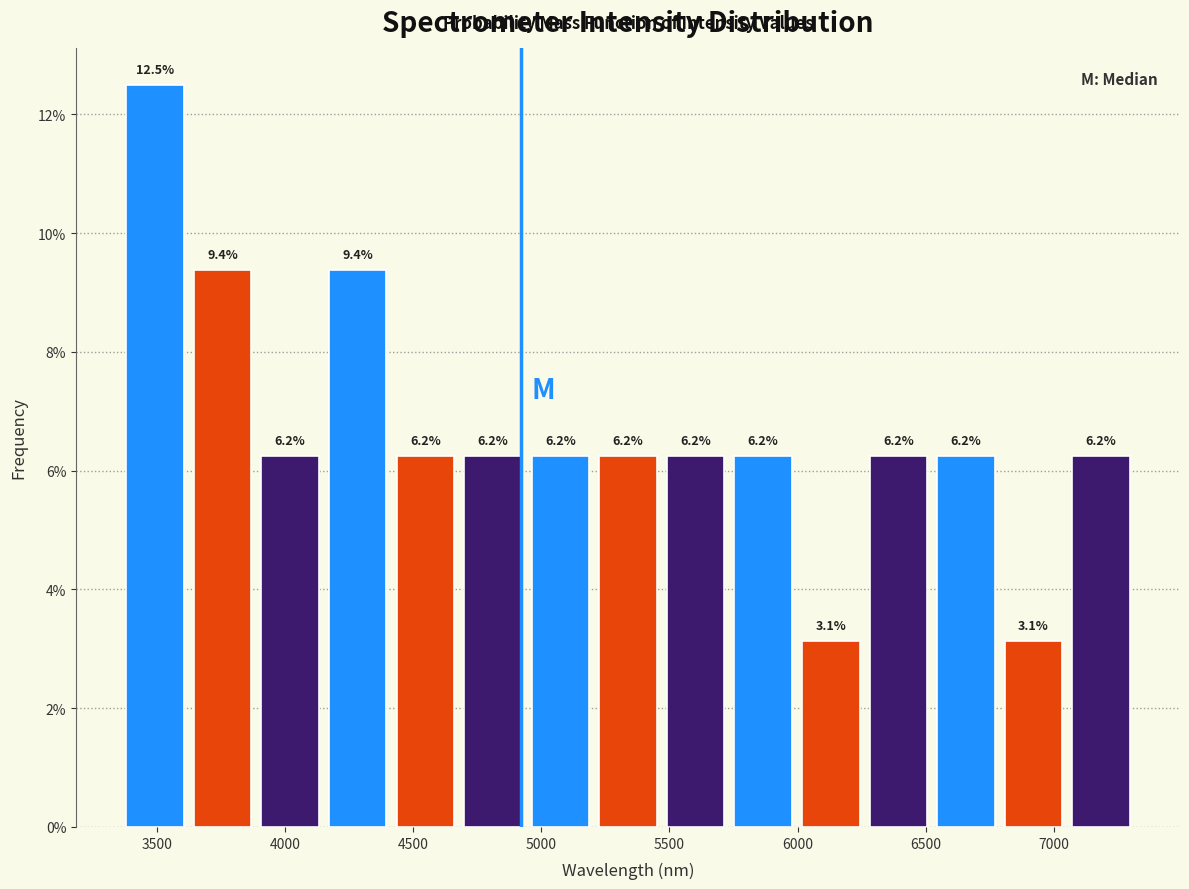

What is the height of the bar covering 3350 to 3600 on the x-axis? The bar edges are not printed on the chart, so give them approximately, as read against the axis.

12.5